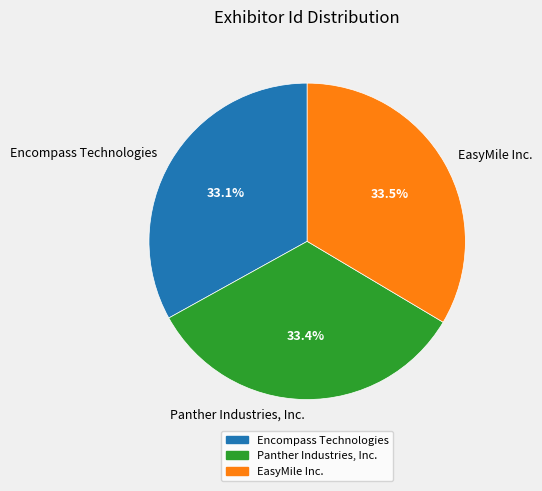

Is it true that Encompass Technologies is 21% of the pie?

False